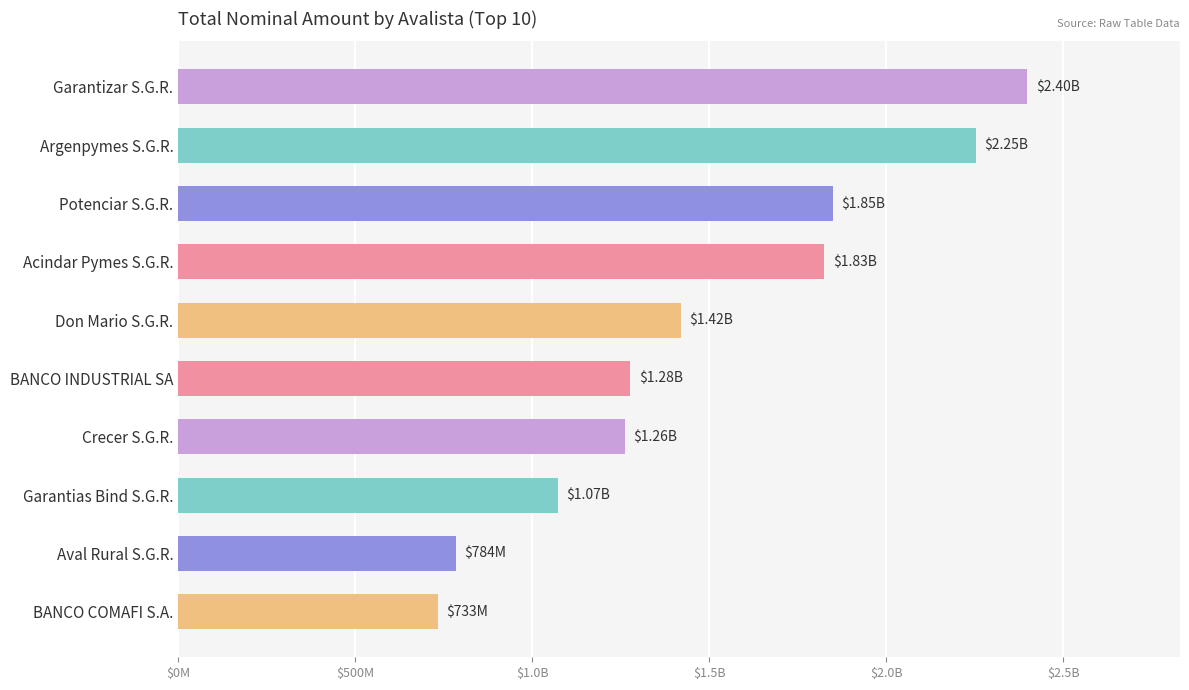

Are the bars horizontal?

Yes